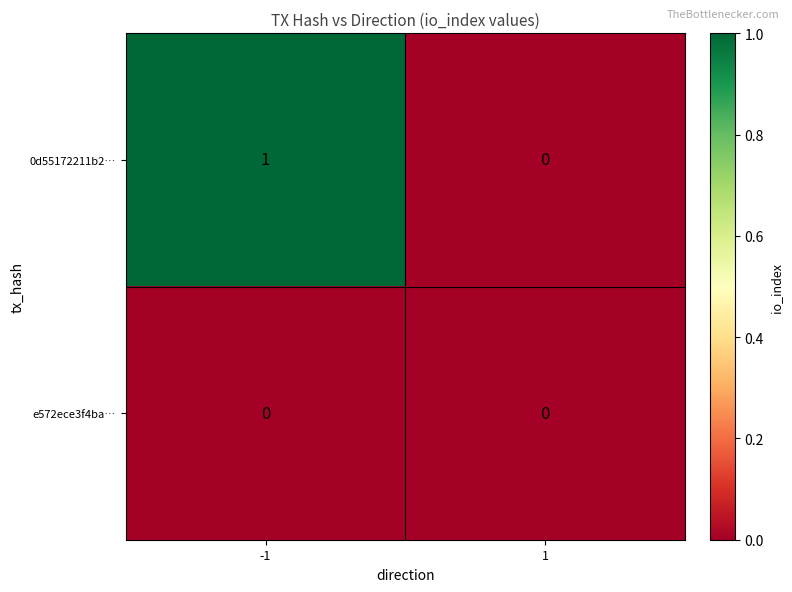

List the series in order of their peak value, highest first.

0d55172211b2…, e572ece3f4ba…